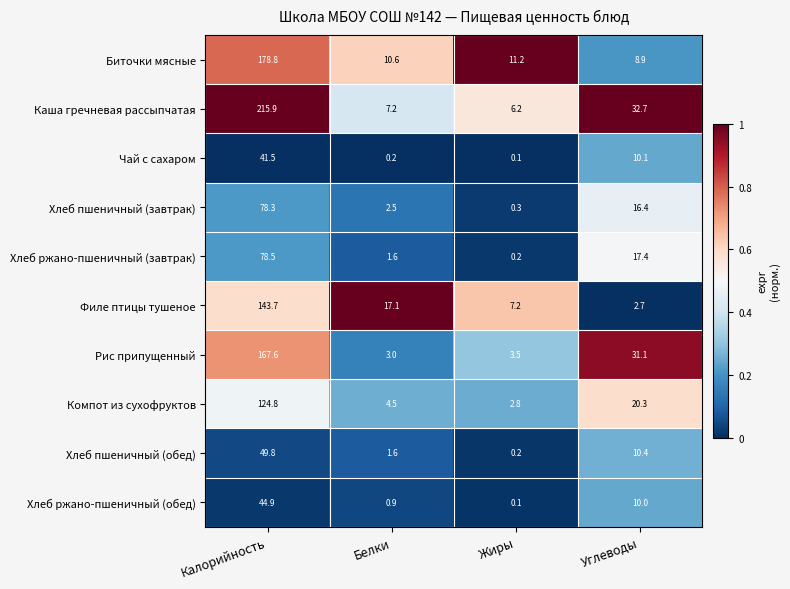

What is the sum of the Хлеб ржано-пшеничный (завтрак) values at Калорийность and Белки?

80.1